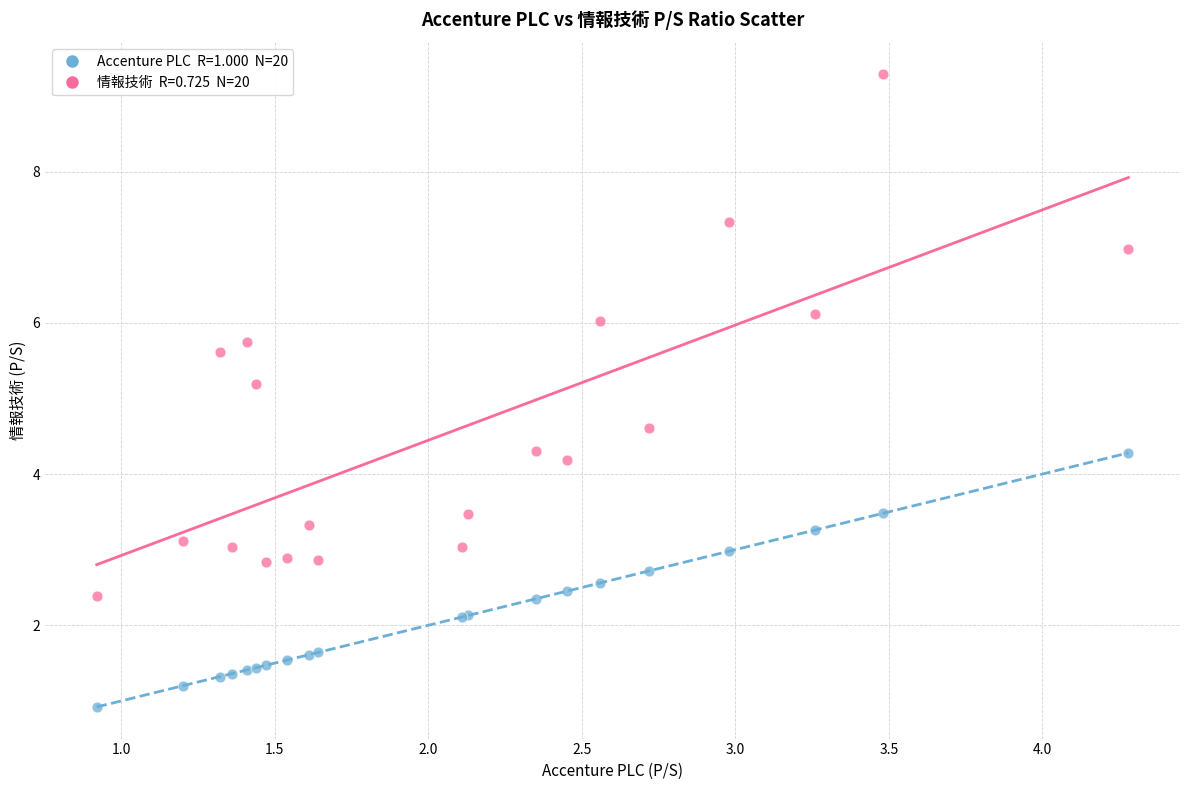

Across all series, what Y value is closest to 5?

5.2